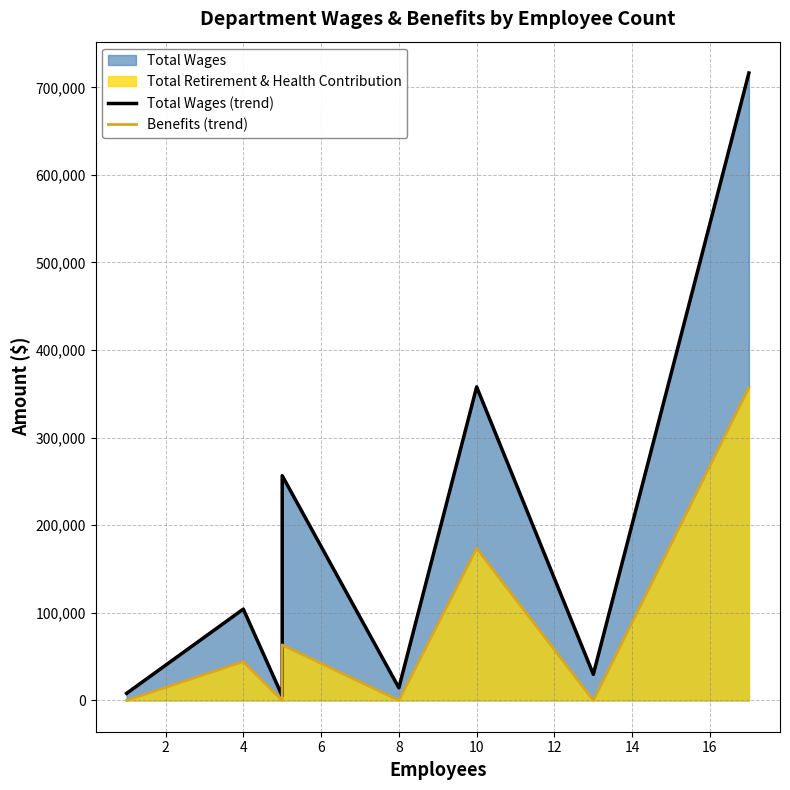

The value of Total Wages (trend) at 4 is 104190. True or false?

True